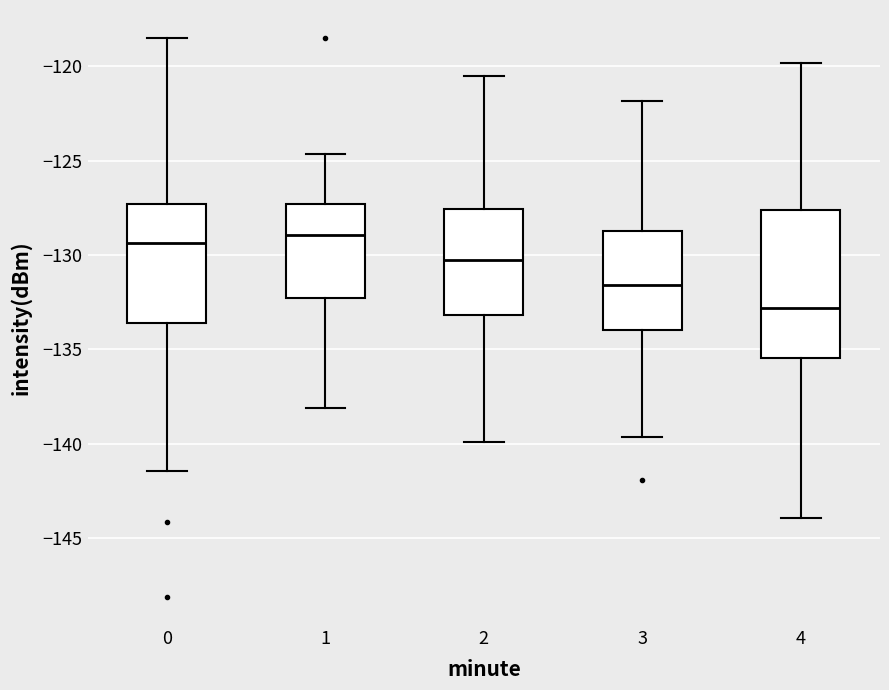

Which box's median line is the lowest?

4